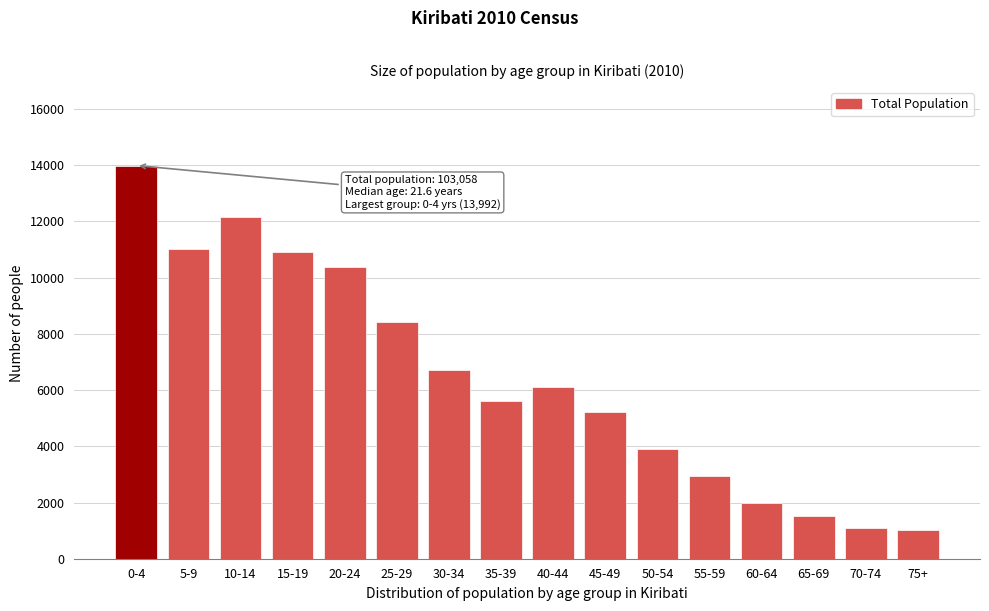

Reading right to left, what are all the values shown in this chart?

1038	1108	1520	1985	2927	3892	5234	6116	5625	6721	8416	10366	10926	12166	11026	13992